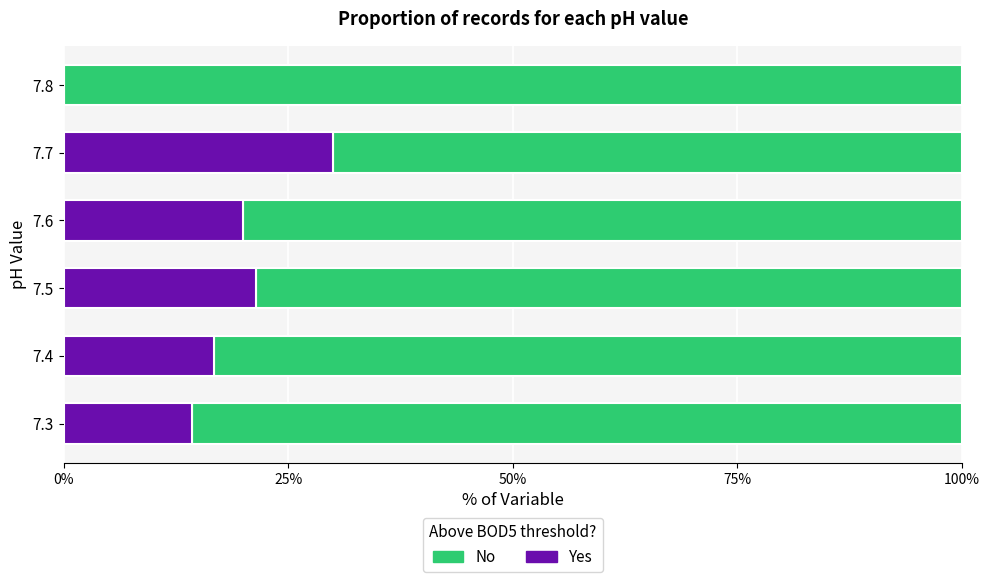

The Yes series shows 25.1 at 7.3. True or false?

False